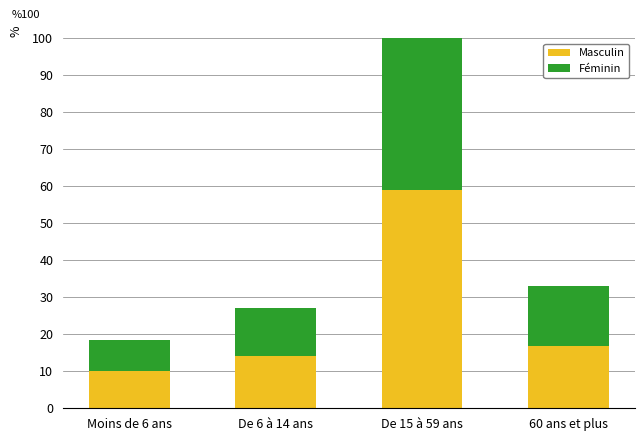

List the labels in order of Masculin value, largest first.

De 15 à 59 ans, 60 ans et plus, De 6 à 14 ans, Moins de 6 ans